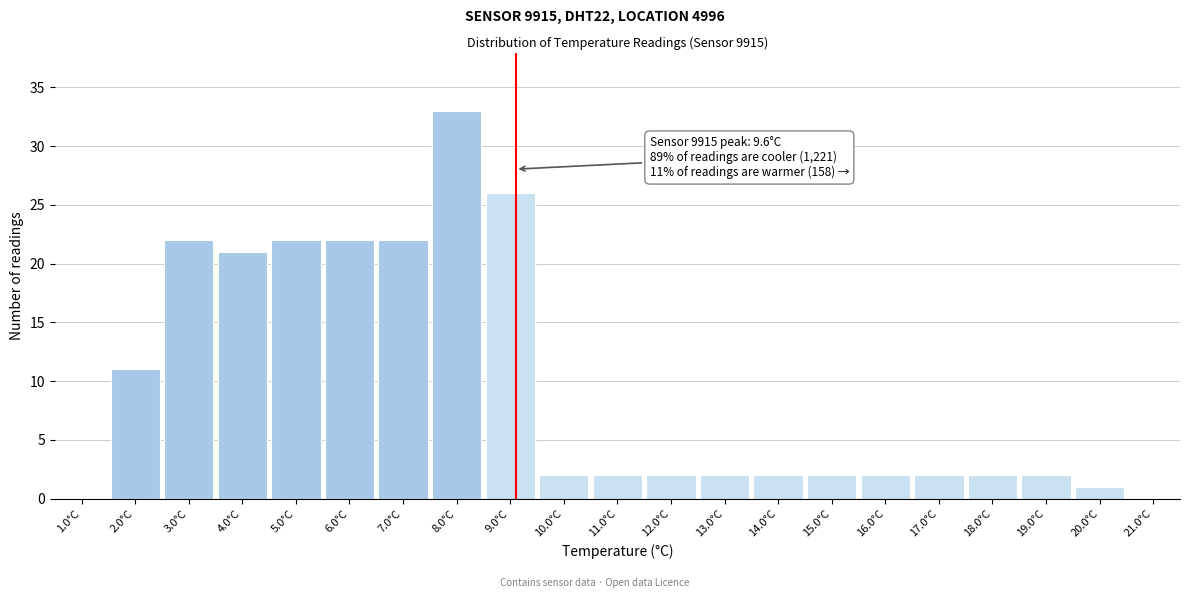

Reading left to right, list all the values displayed in this chart.

1.0°C=0	2.0°C=11	3.0°C=22	4.0°C=21	5.0°C=22	6.0°C=22	7.0°C=22	8.0°C=33	9.0°C=26	10.0°C=2	11.0°C=2	12.0°C=2	13.0°C=2	14.0°C=2	15.0°C=2	16.0°C=2	17.0°C=2	18.0°C=2	19.0°C=2	20.0°C=1	21.0°C=0